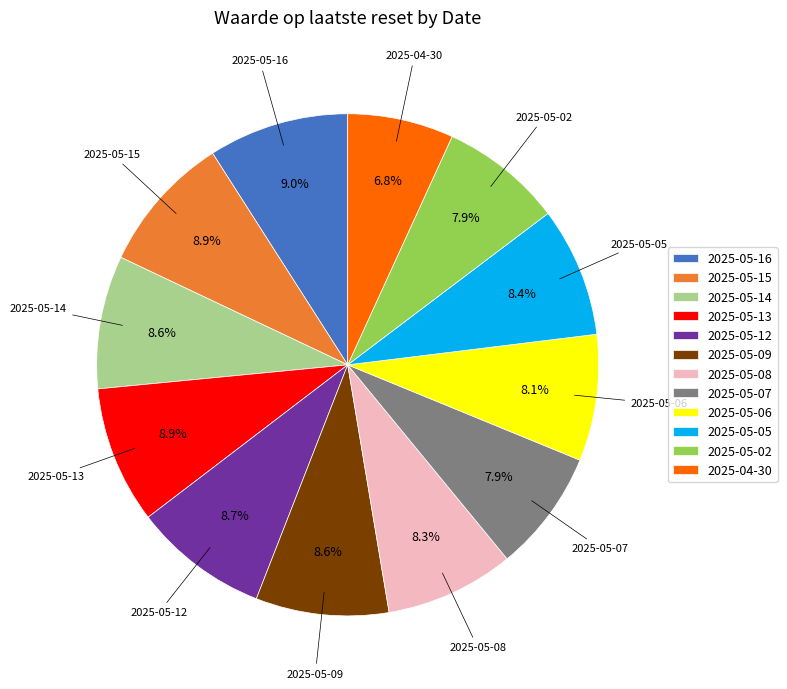

Do 2025-05-14 and 2025-05-12 together represent more than half of the pie?

No